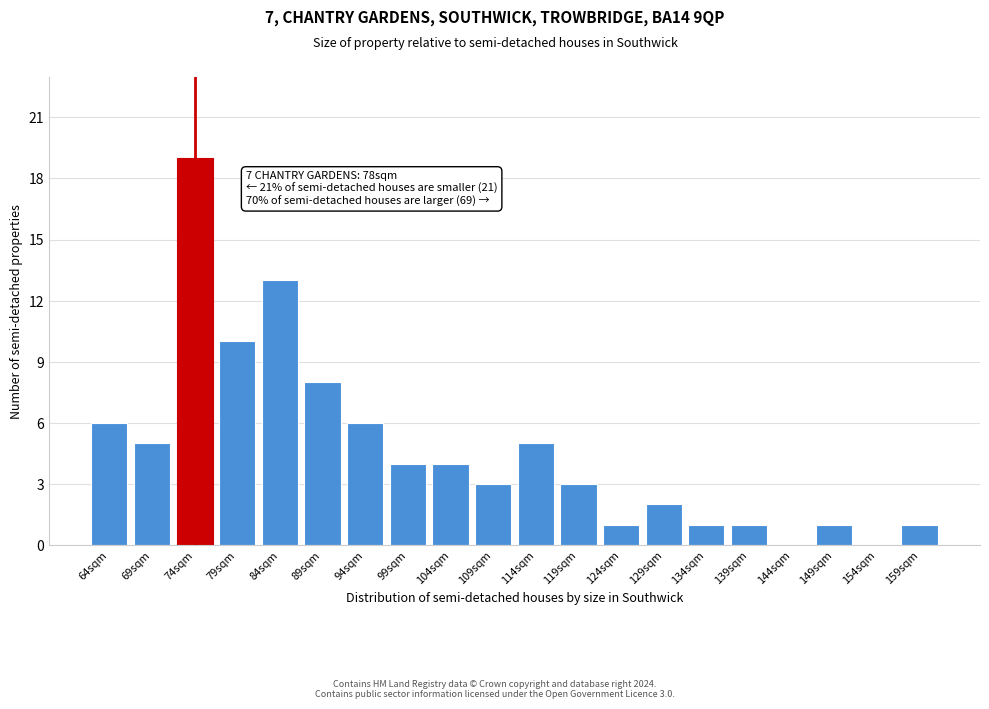

Reading left to right, transcribe all the data shown in this chart.

64sqm=6	69sqm=5	74sqm=19	79sqm=10	84sqm=13	89sqm=8	94sqm=6	99sqm=4	104sqm=4	109sqm=3	114sqm=5	119sqm=3	124sqm=1	129sqm=2	134sqm=1	139sqm=1	144sqm=0	149sqm=1	154sqm=0	159sqm=1